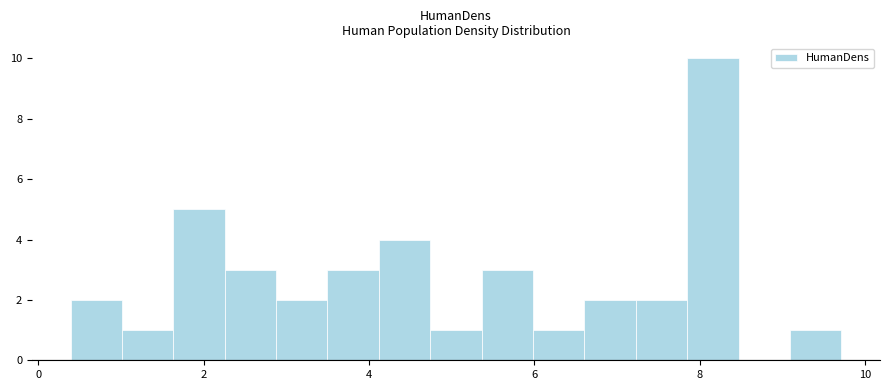

Read against the x-axis, roughly where is the centre of the tallest bar?

8.2